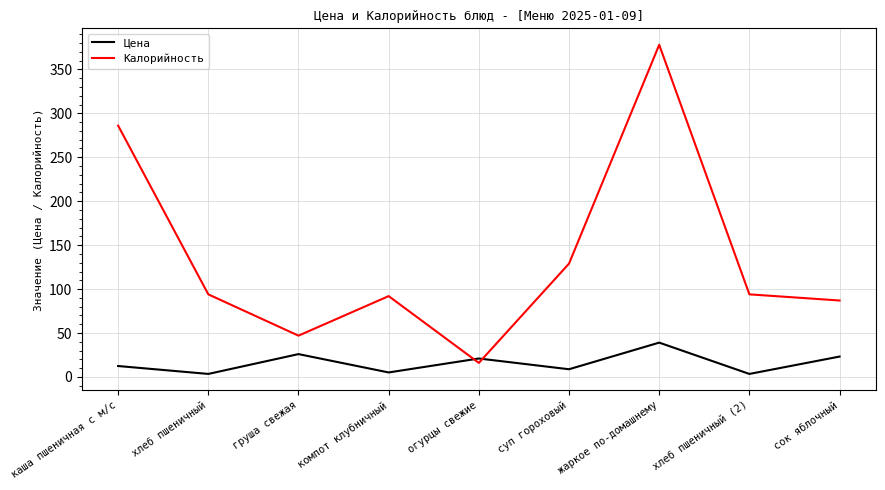

Reading left to right, list all the values displayed in this chart.

Цена: каша пшеничная с м/с=12.4	хлеб пшеничный=3.4	груша свежая=26.0	компот клубничный=5.1	огурцы свежие=21.0	суп гороховый=8.8	жаркое по-домашнему=39.1	хлеб пшеничный (2)=3.4	сок яблочный=23.2
Калорийность: каша пшеничная с м/с=286.0	хлеб пшеничный=94.0	груша свежая=47.0	компот клубничный=92.0	огурцы свежие=16.0	суп гороховый=129.0	жаркое по-домашнему=378.0	хлеб пшеничный (2)=94.0	сок яблочный=87.0